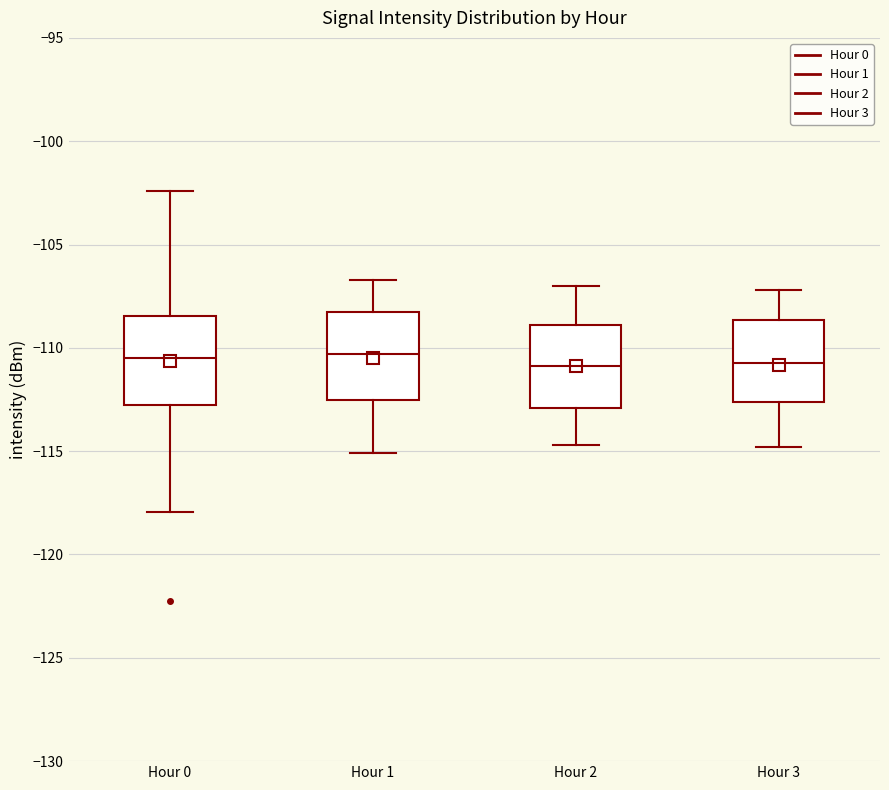

Where is the lower edge of the box for Hour 1 on the y-axis? The values are not printed on the chart, so give them approximately, as read against the axis.

-112.5